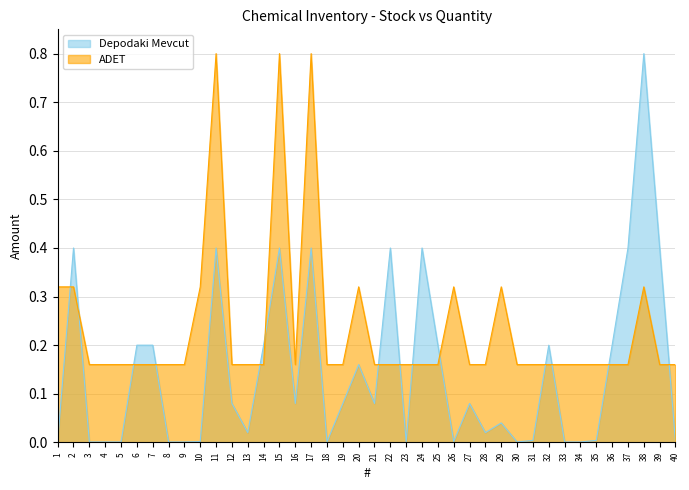

List the series in order of their overall mean, lowest first.

Depodaki Mevcut, ADET